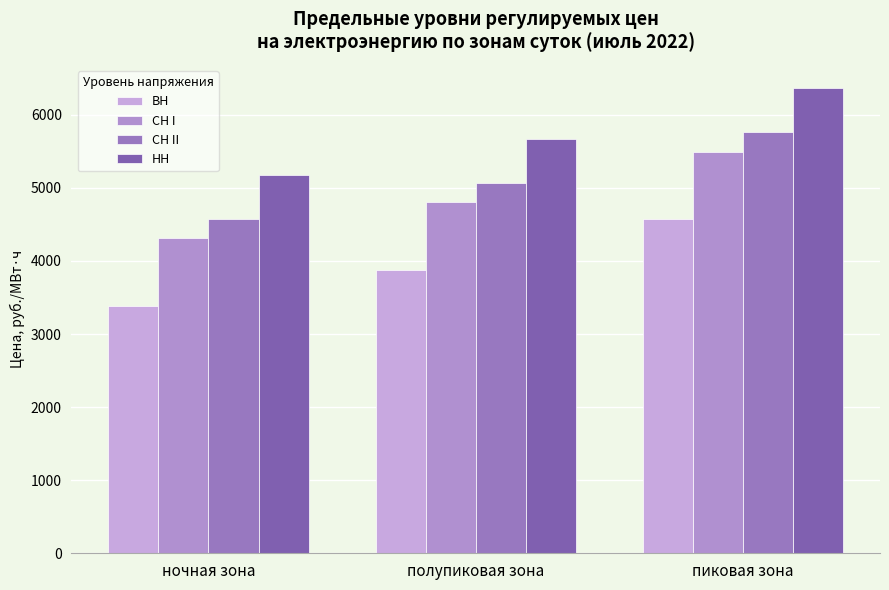

What is the spread (max minus min) of values at полупиковая зона?

1794.4